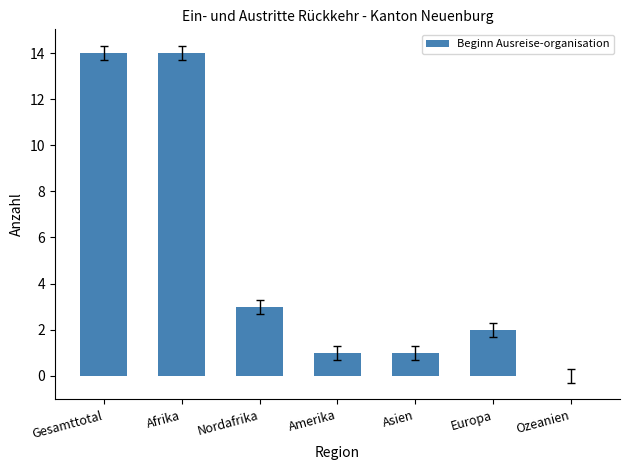

The chart shows a value of 0 at Ozeanien. True or false?

True